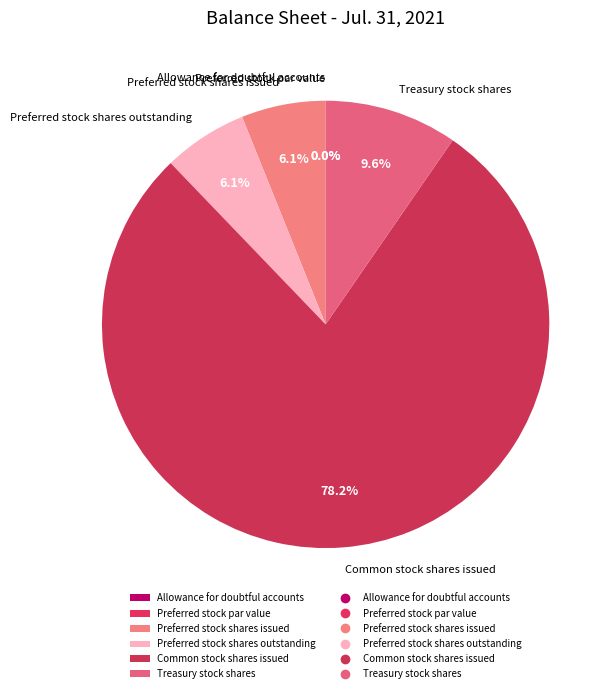

Which slice is the largest?

Common stock shares issued